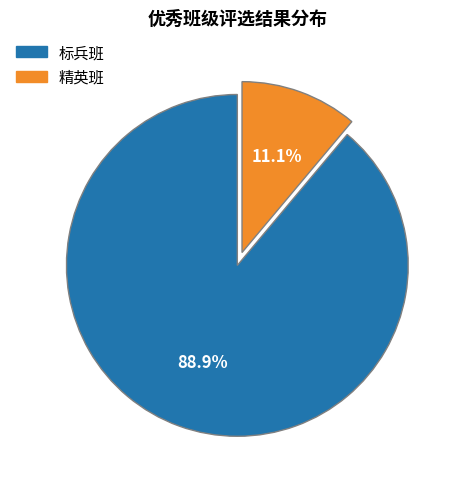

Count the number of slices in the pie.

2